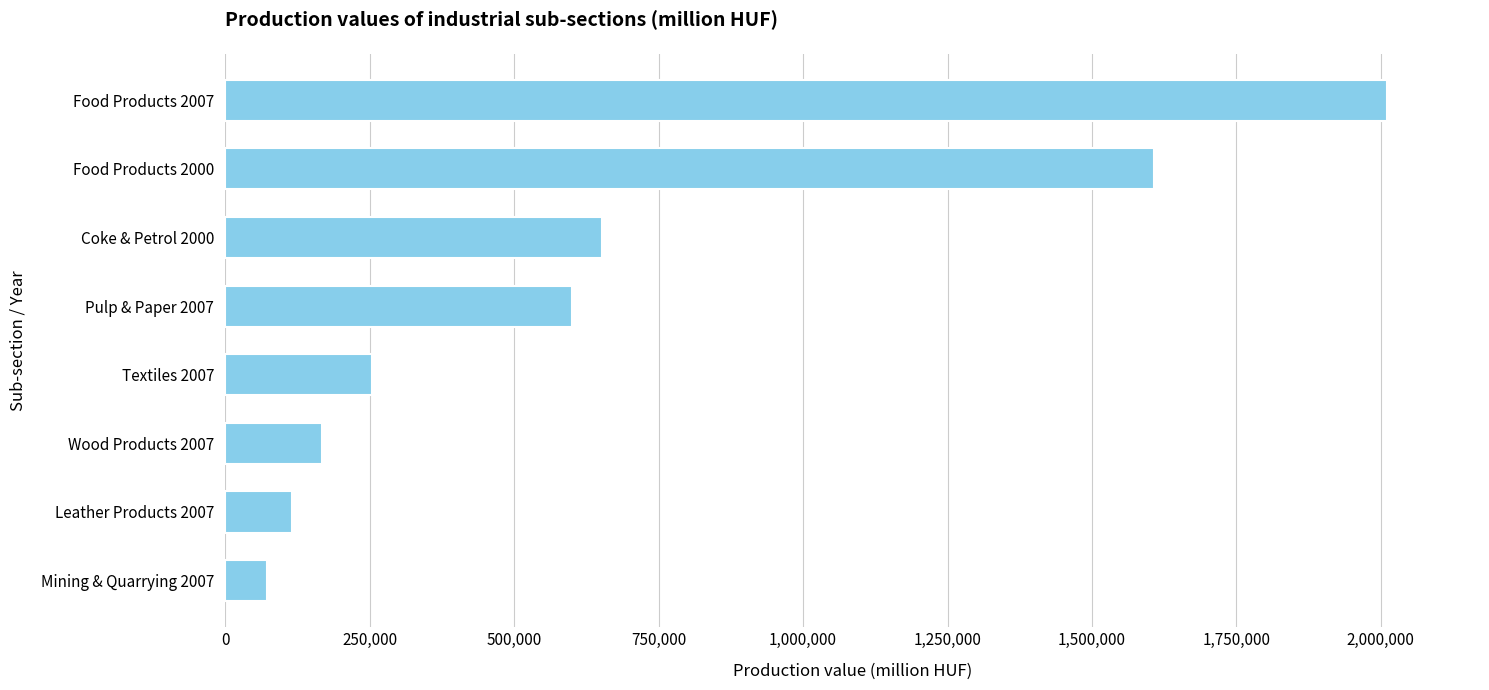

What is the approximate value at Mining & Quarrying 2007?

72564.4